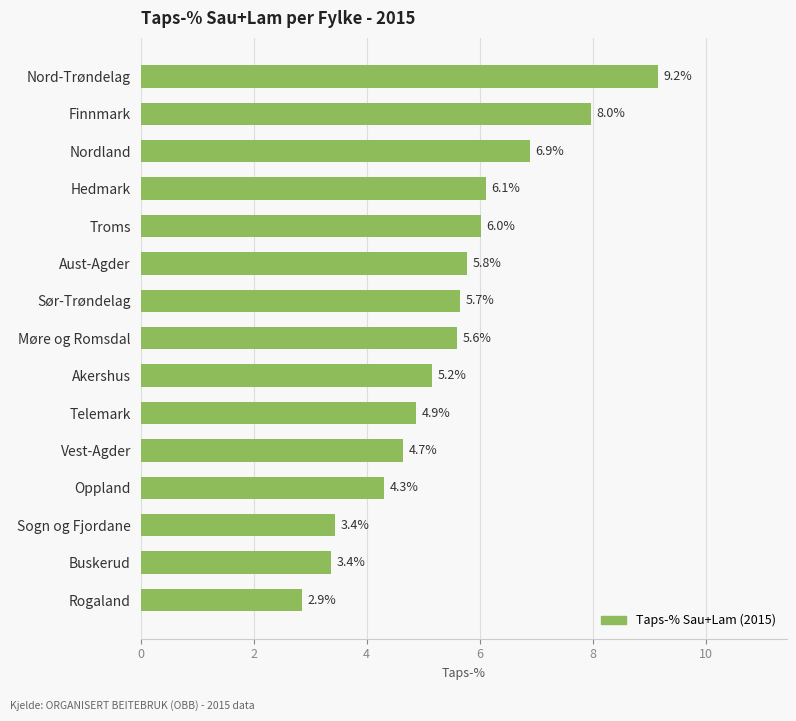

The value at Telemark is 4.9. True or false?

True